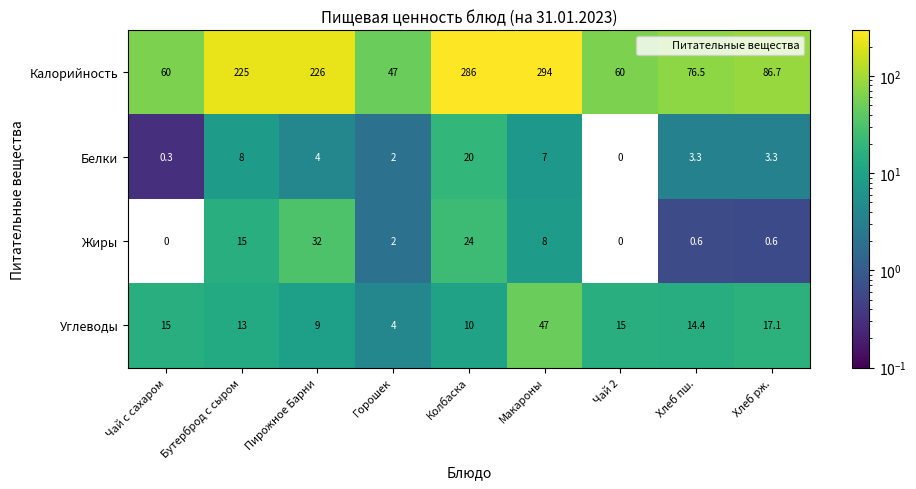

What is the difference between the second highest and second lowest values in the Жиры series?

24.0